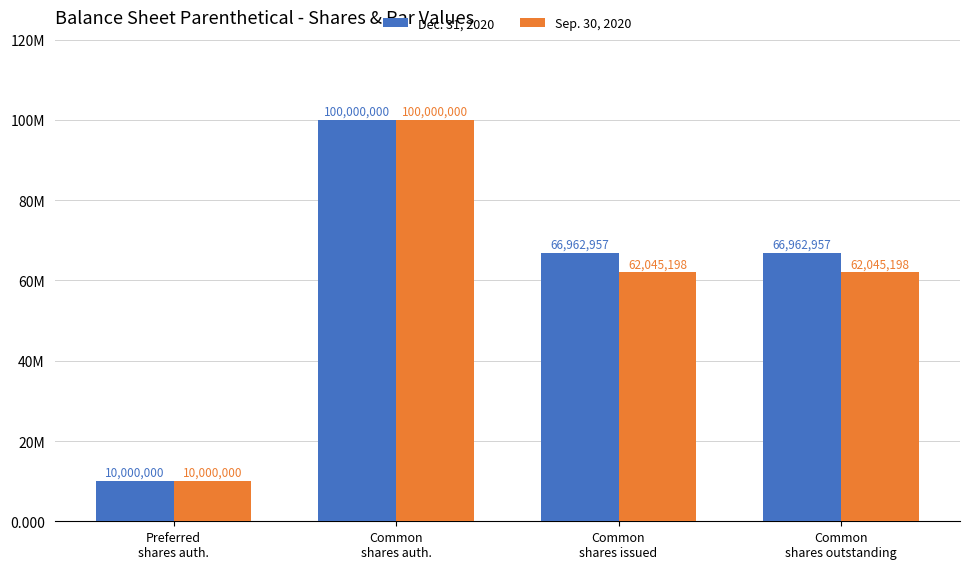

What is the label of the 1st bar from the right?

Common
shares outstanding